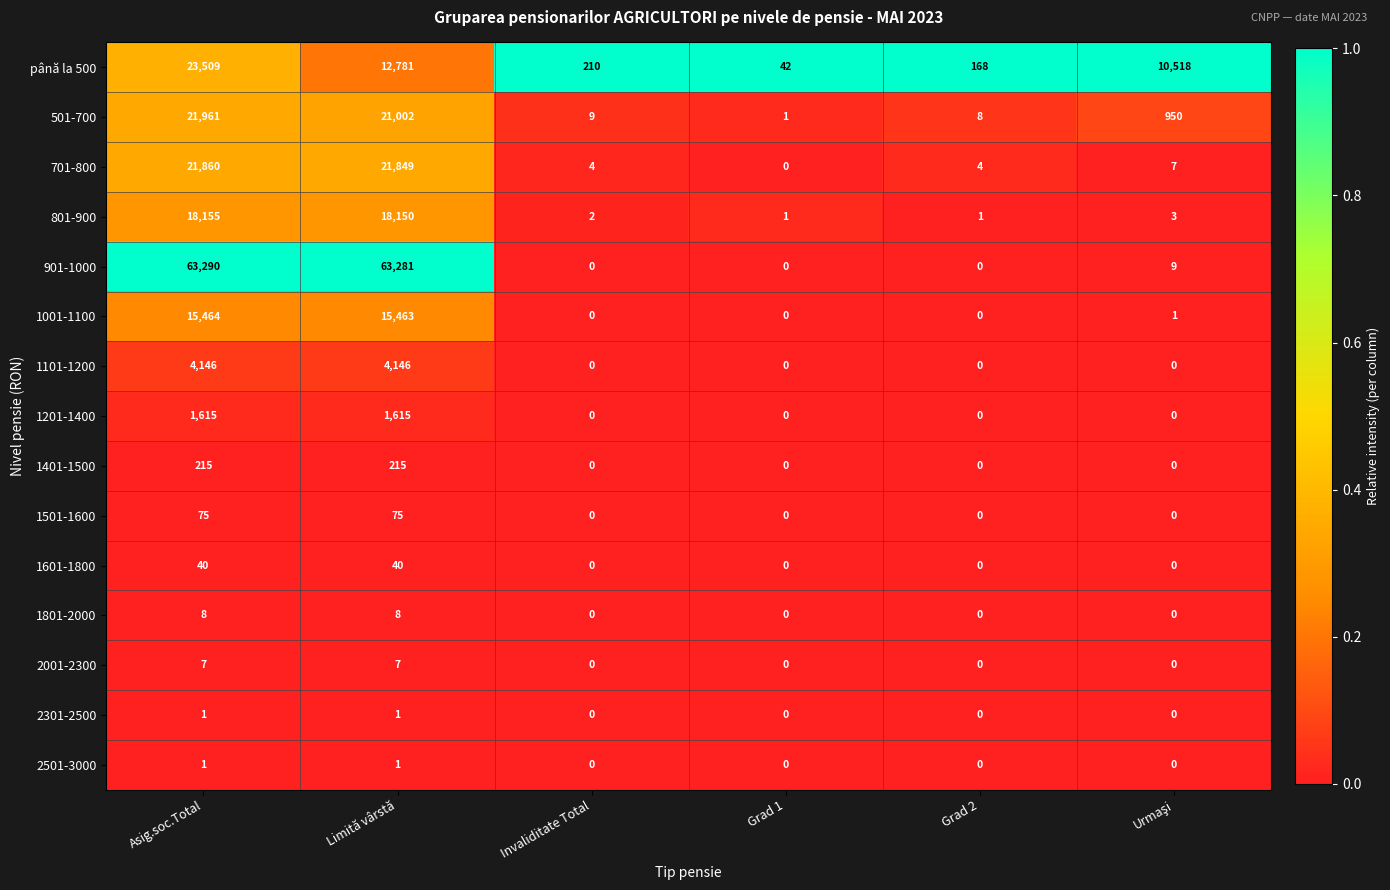

The 2501-3000 series shows -1 at Invaliditate Total. True or false?

False